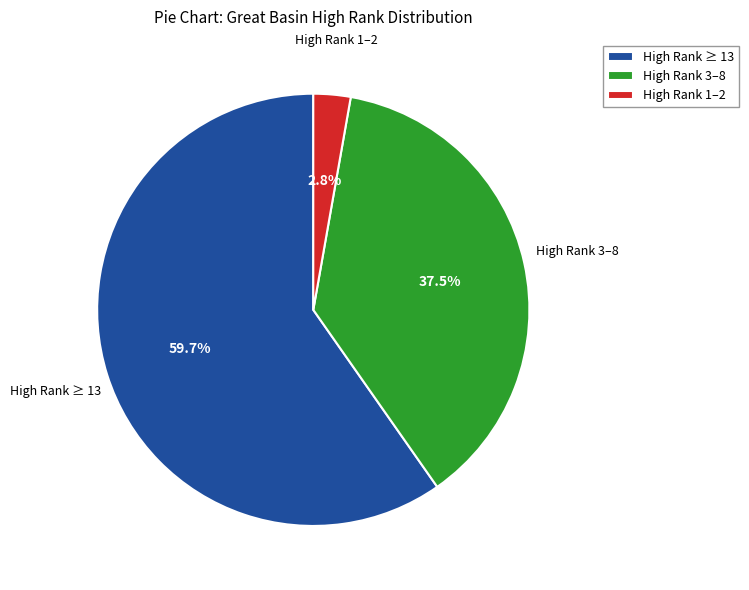

Which has a higher value, High Rank ≥ 13 or High Rank 1–2?

High Rank ≥ 13